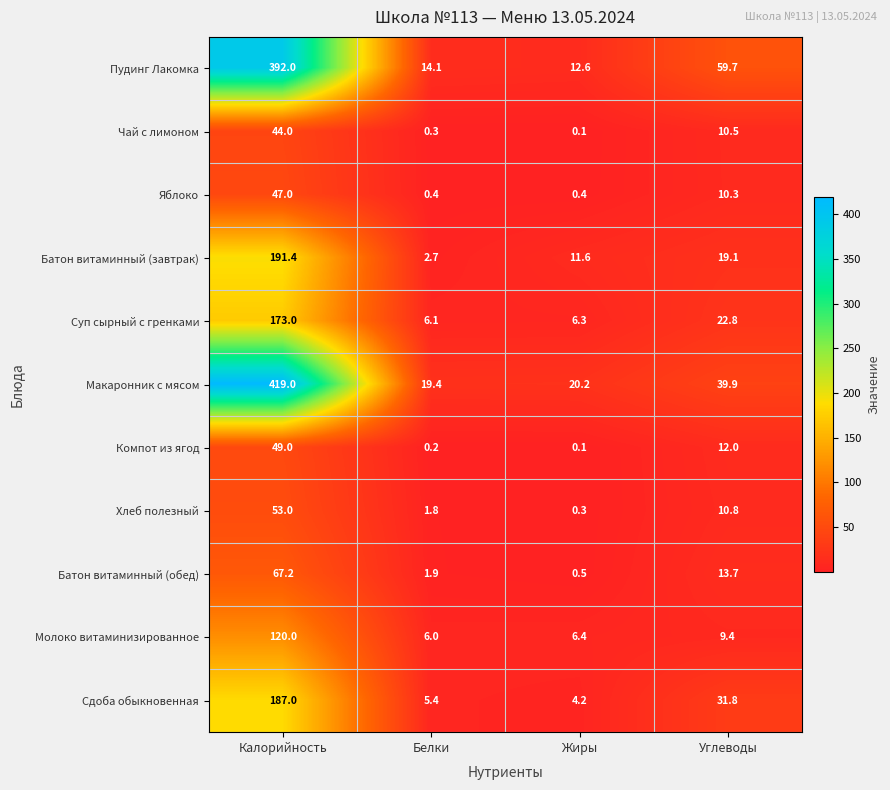

At which category is the sum across all series the highest?

Калорийность